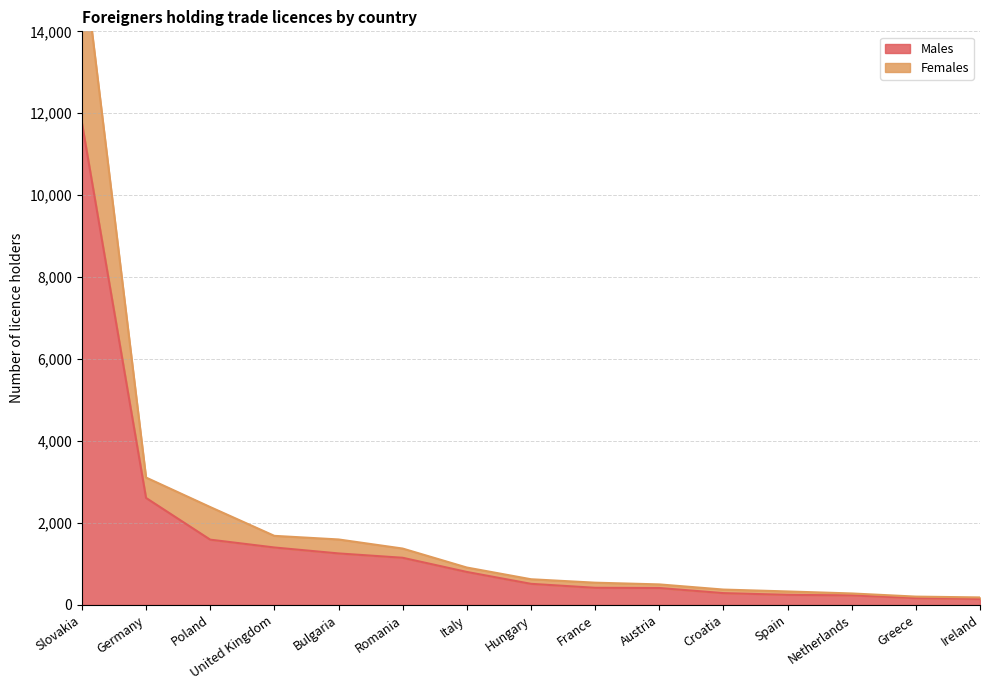

What are all the series names shown in the legend?

Females, Males